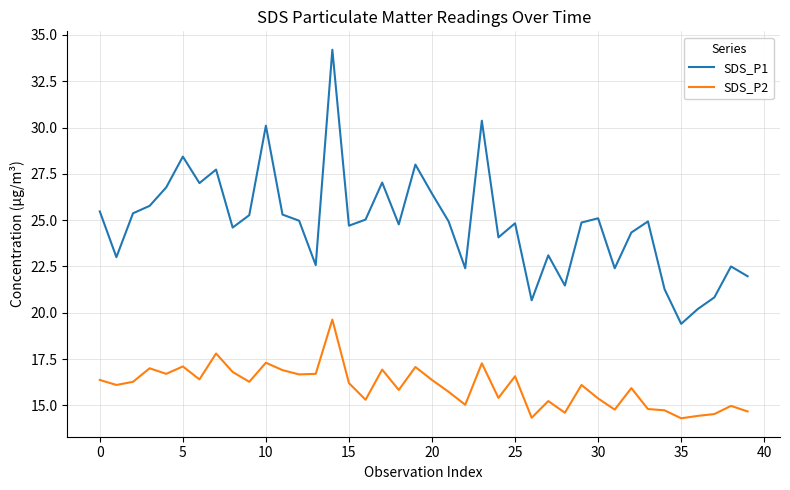

List the series in order of their overall mean, highest first.

SDS_P1, SDS_P2